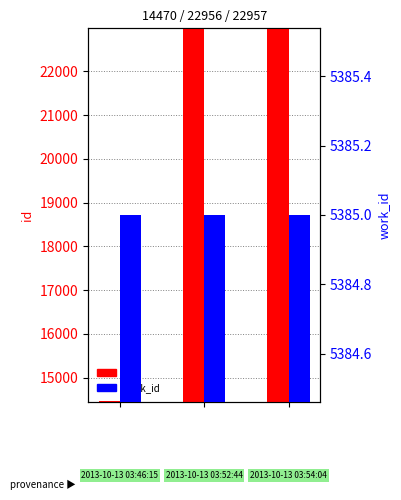

Does the chart contain stacked bars?

No